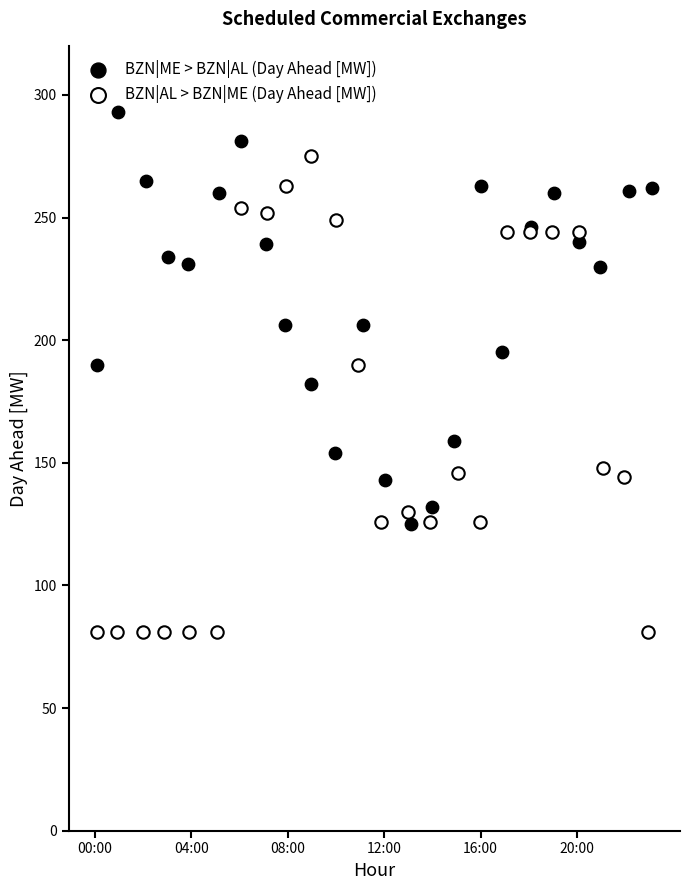

Which series has the largest Y range (max minus min)?

BZN|AL > BZN|ME (Day Ahead [MW])